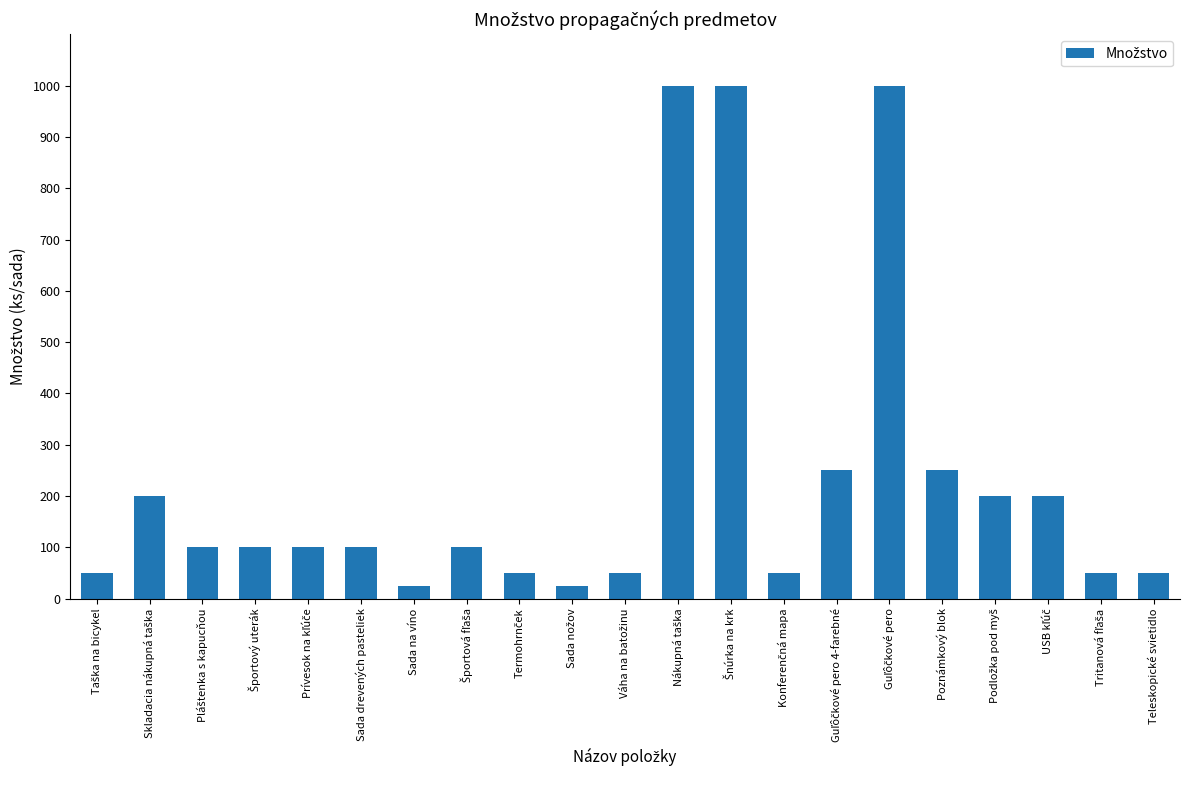

What is the greatest value displayed?

1000